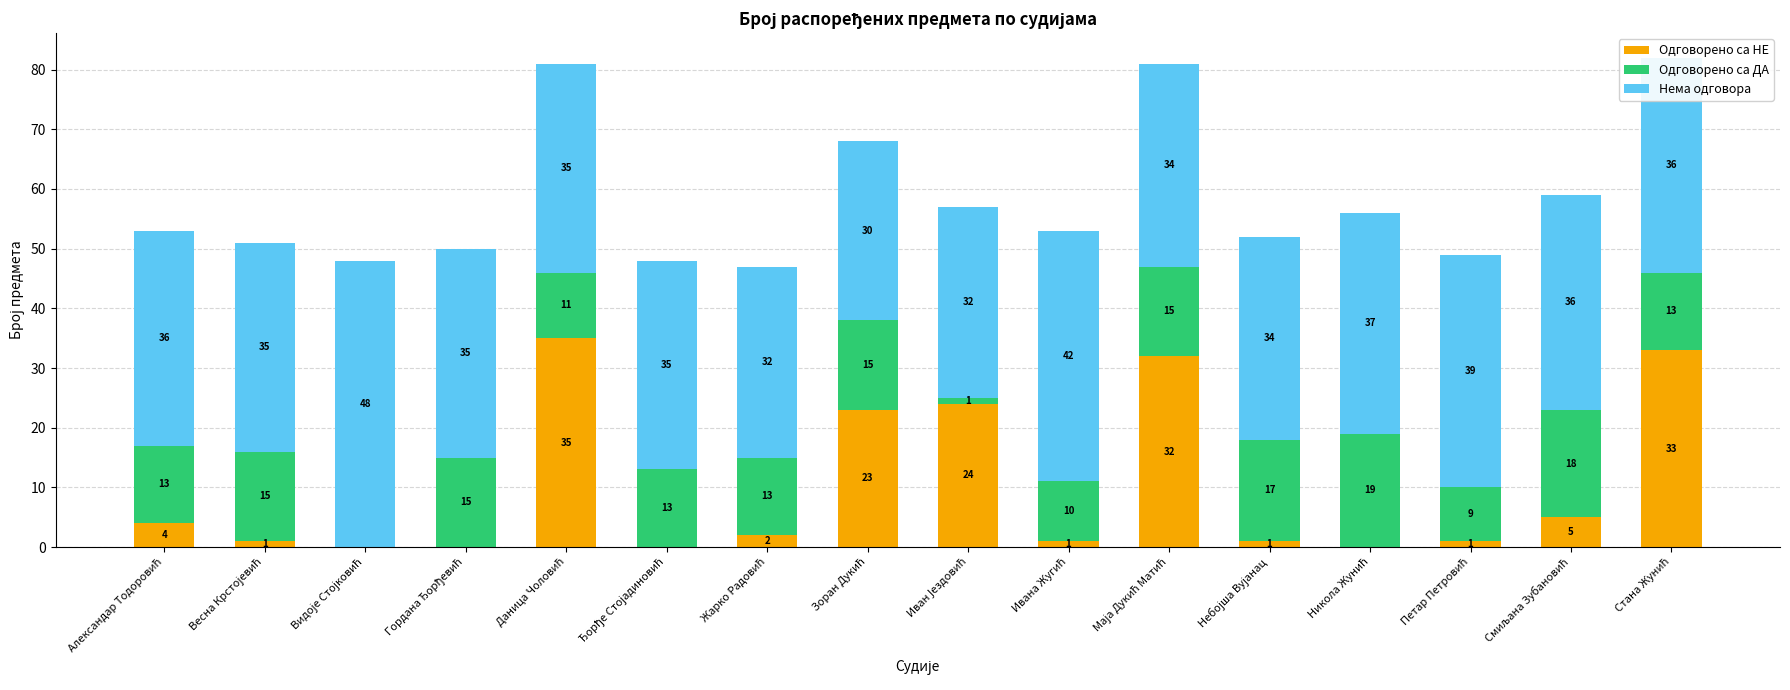

What is the highest value of the Одговорено са НЕ series?

35